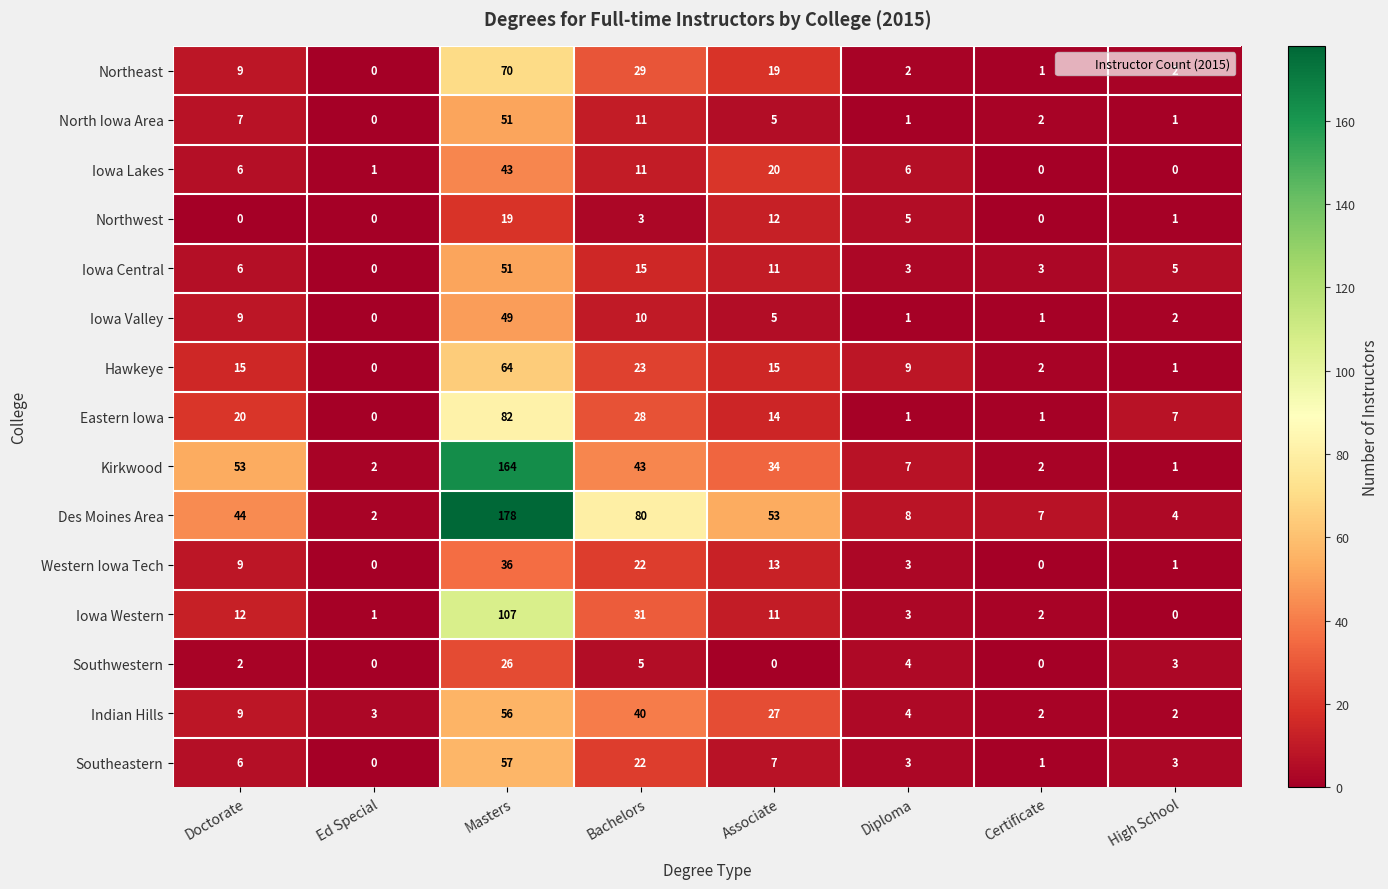

Where is Eastern Iowa nearest to the value 41?

Bachelors